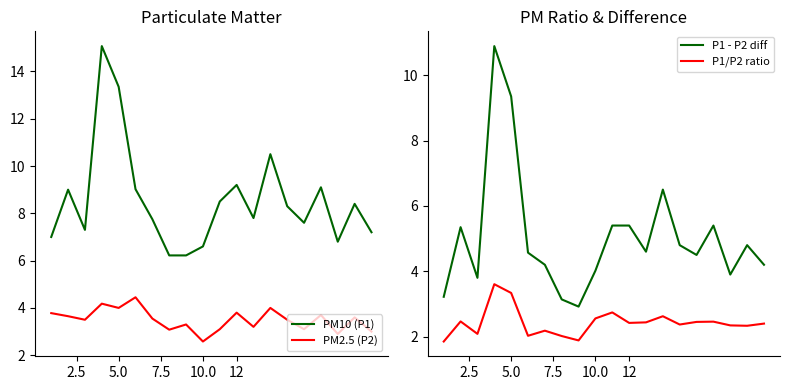

What is the minimum value for P1/P2 ratio?

1.9